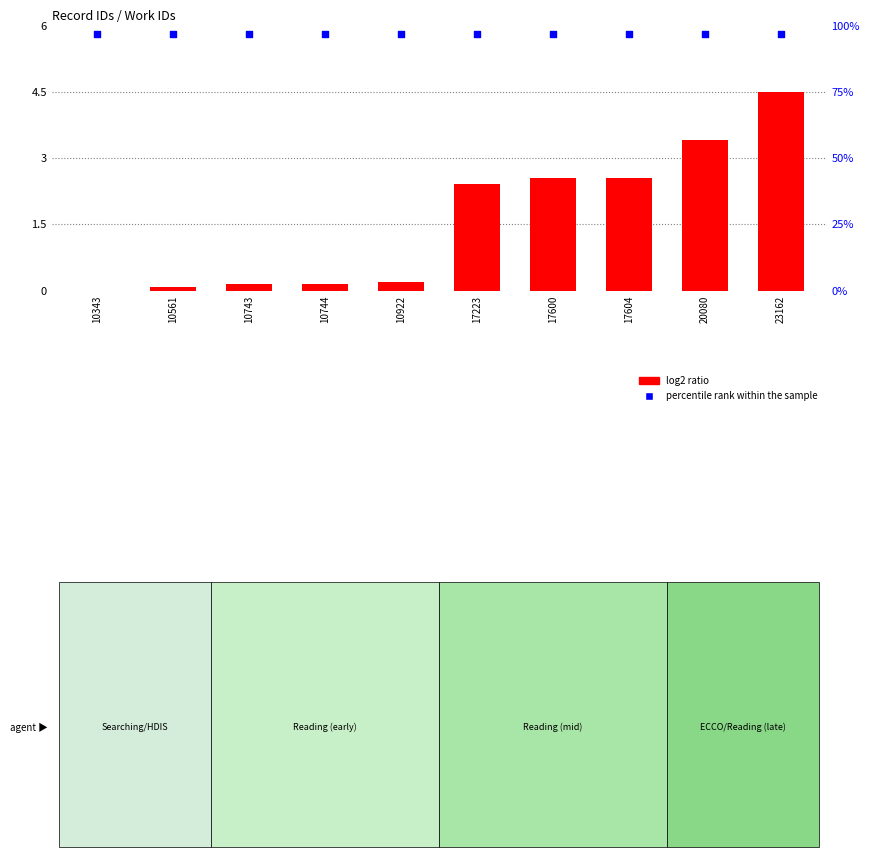

What are all the series names shown in the legend?

log2 ratio, percentile rank within the sample